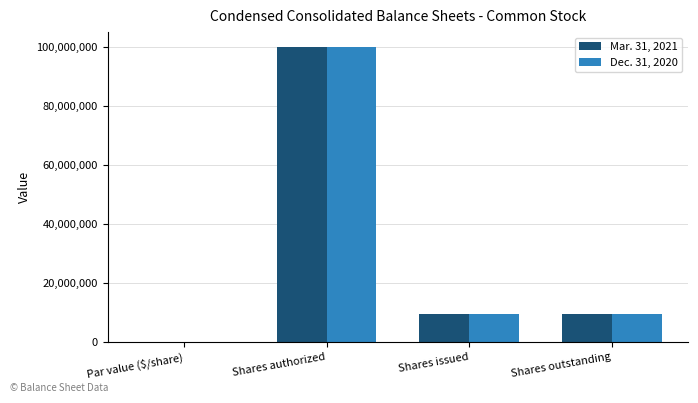

What is the maximum value shown in the chart?

100000000.0